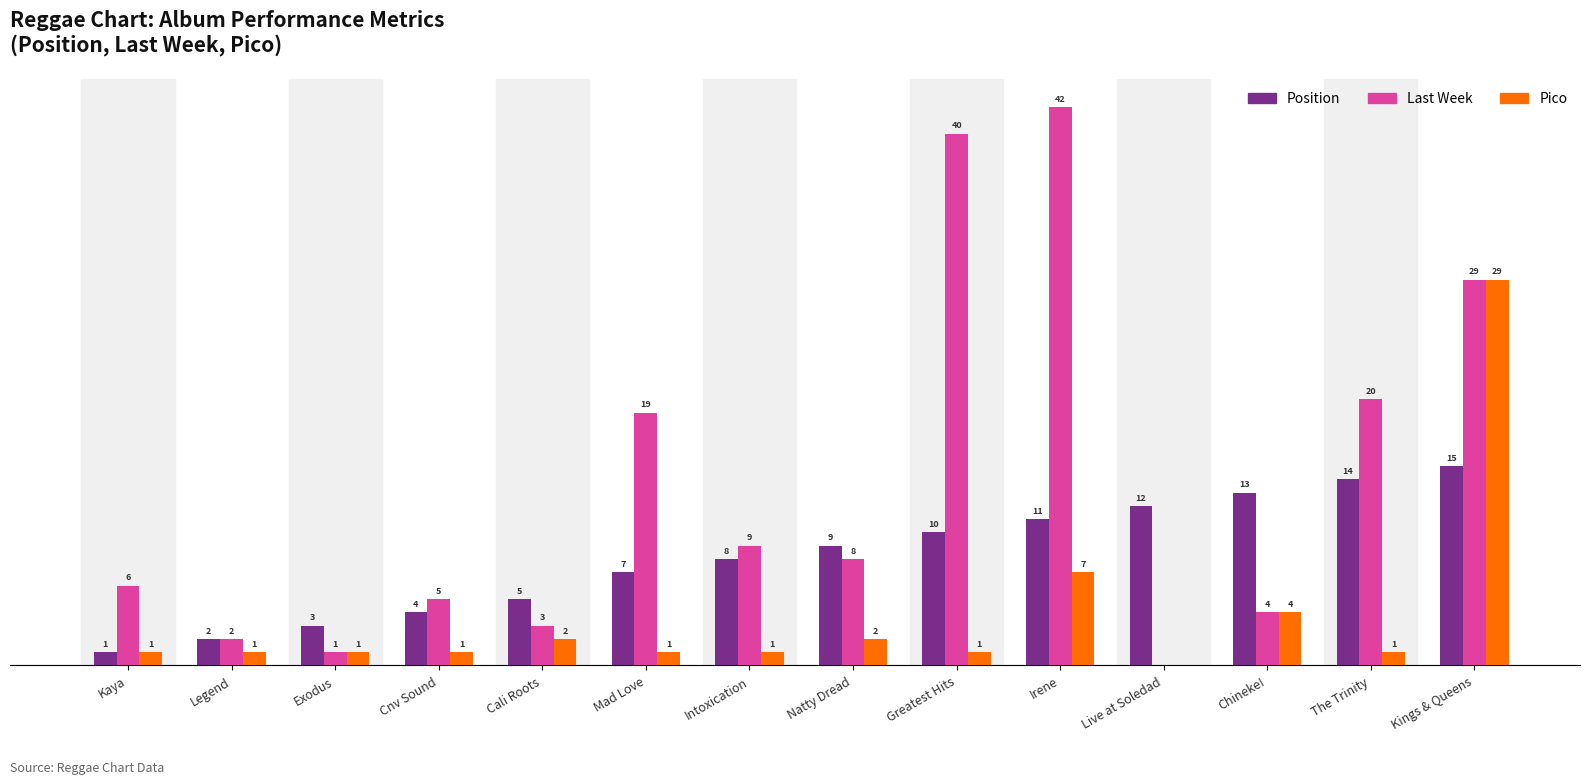

Which series has the largest range (max minus min)?

Last Week